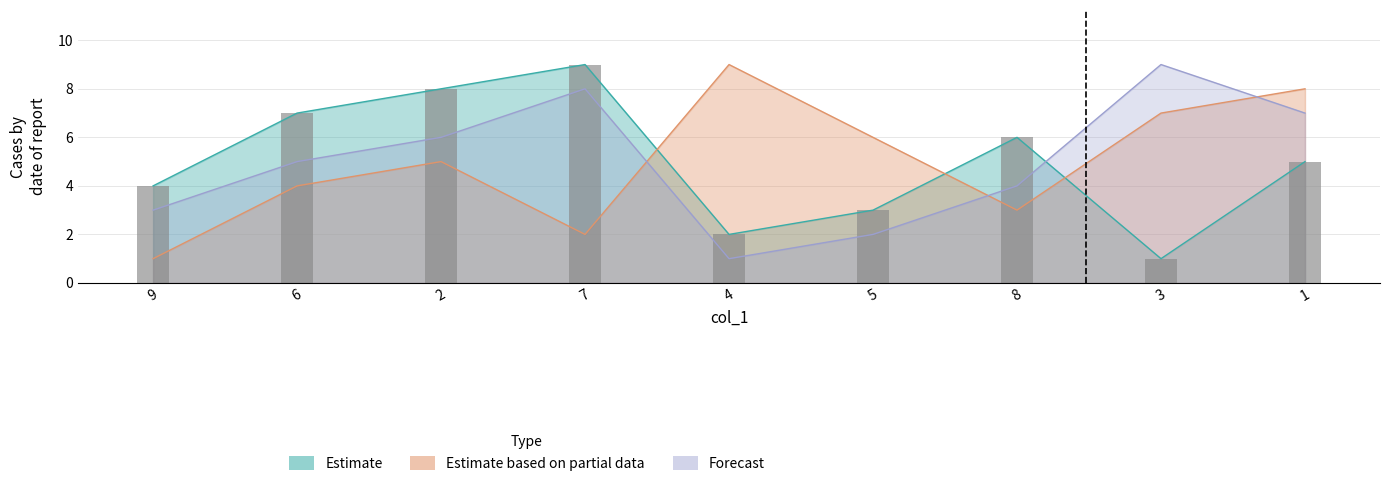

What is the total value across all series at 5?

11